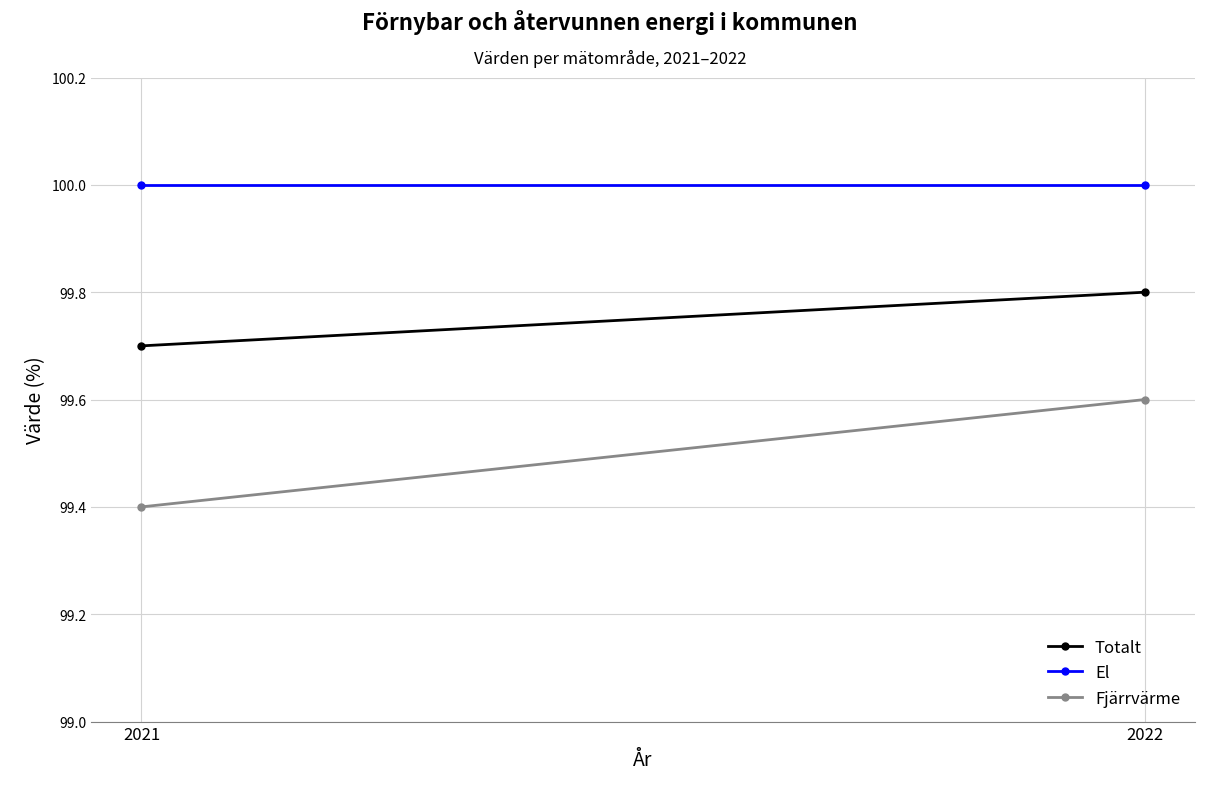

What is the sum of the Totalt values at 2021 and 2022?

199.5